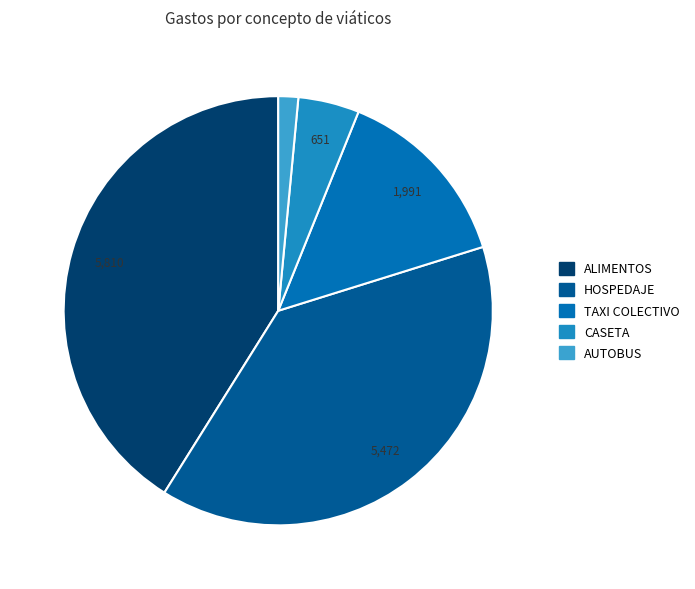

How many slices are in this pie chart?

5